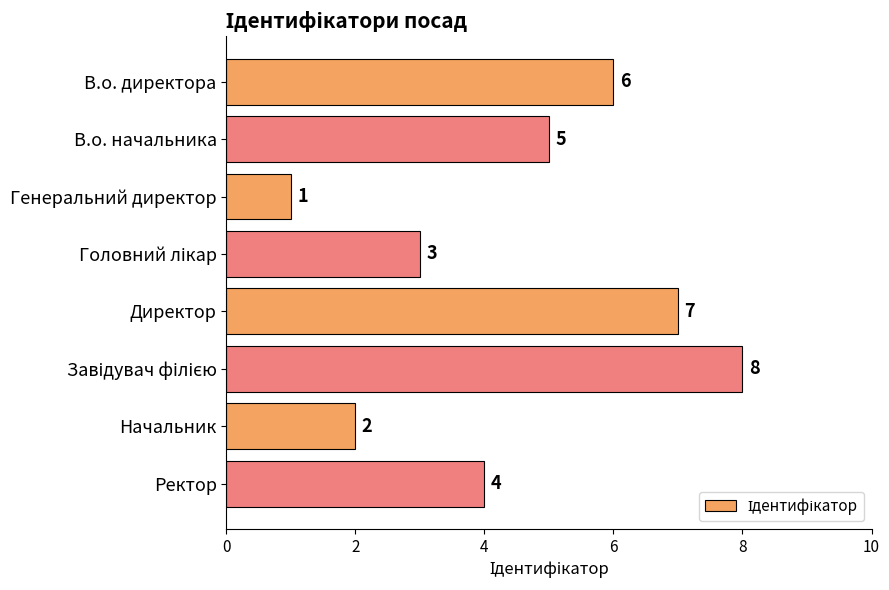

What is the difference between the maximum and second lowest values?

6